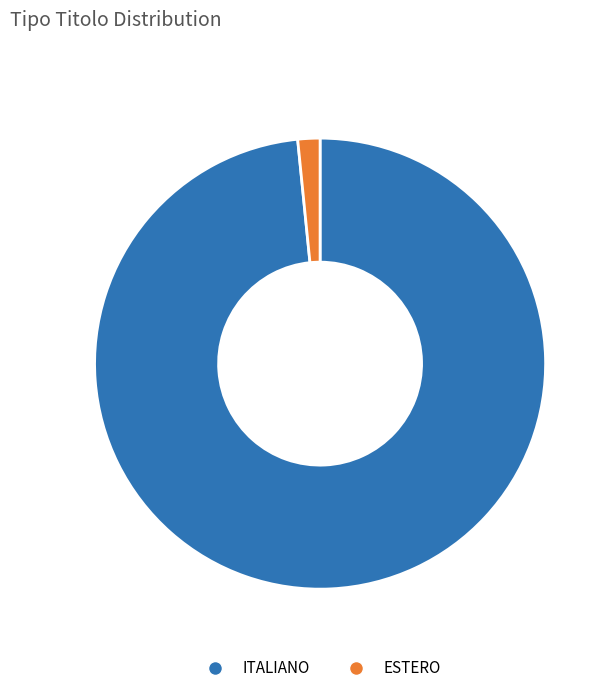

Approximately how many times larger is the value at ITALIANO compared to ESTERO?

62.0